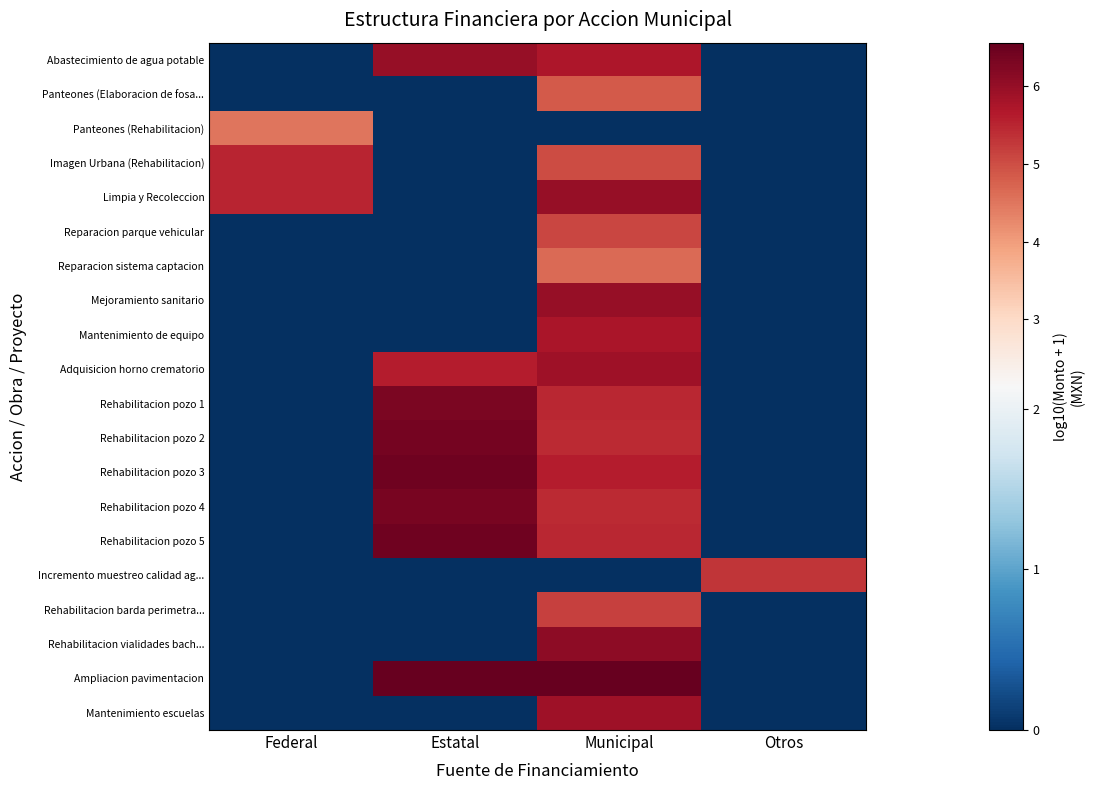

Between Federal and Otros, which is larger?

Federal